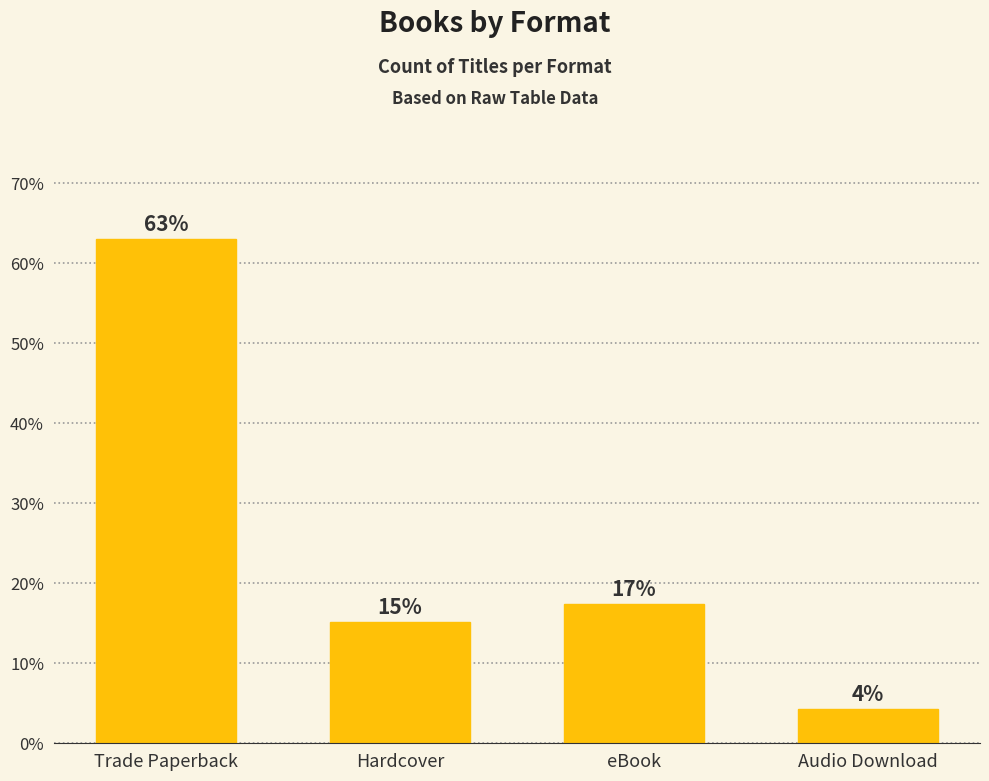

How many bars are there in total?

4